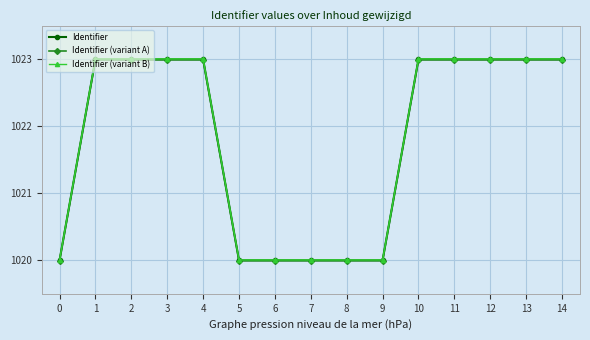

What are all the series names shown in the legend?

Identifier, Identifier (variant A), Identifier (variant B)